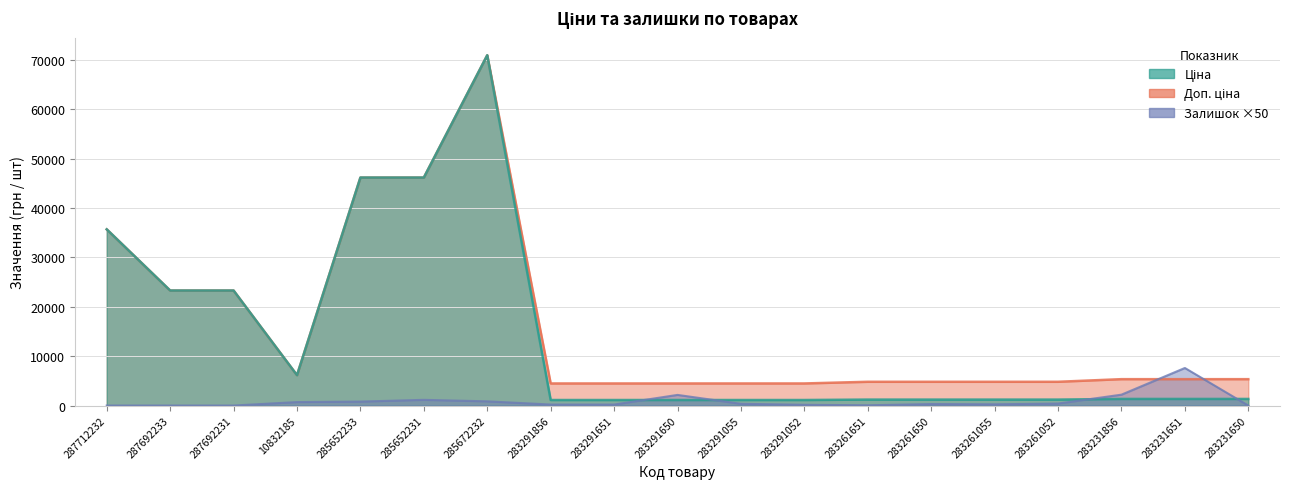

What is the highest value of the Доп. ціна series?

70906.0